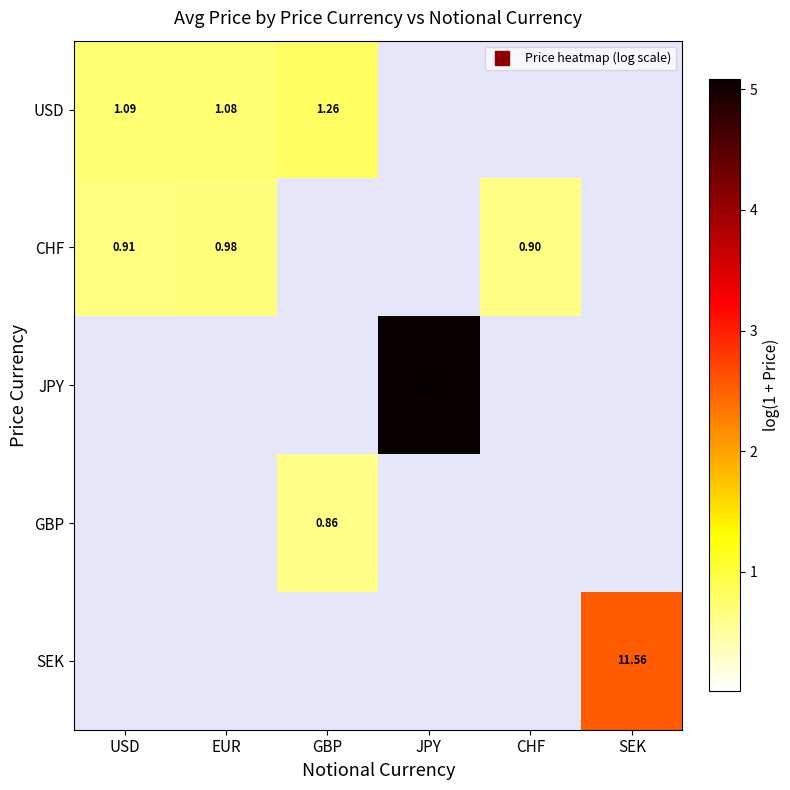

How many positive values does the CHF series have?

3